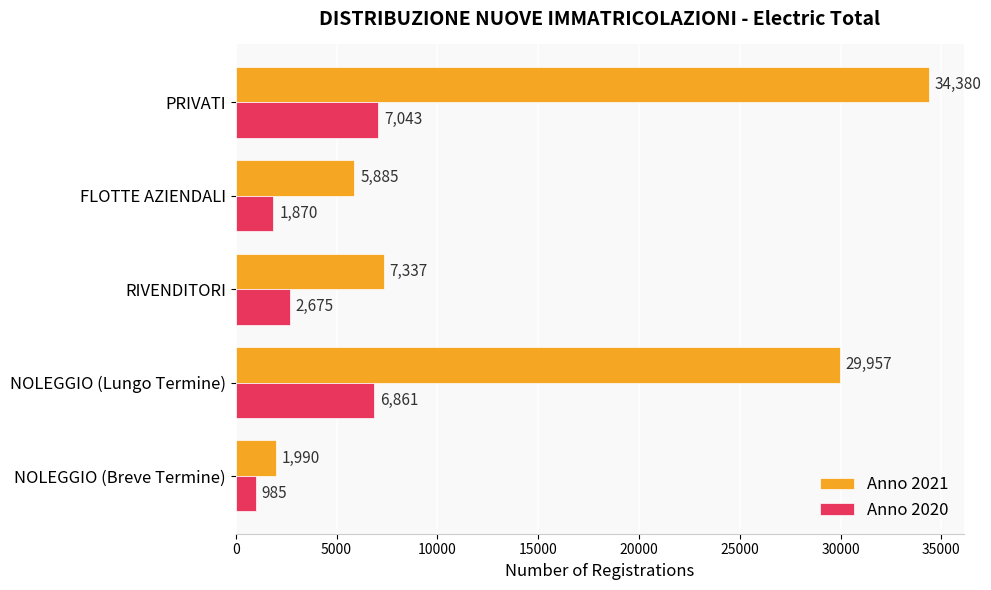

The value of Anno 2020 at PRIVATI is 11582. True or false?

False